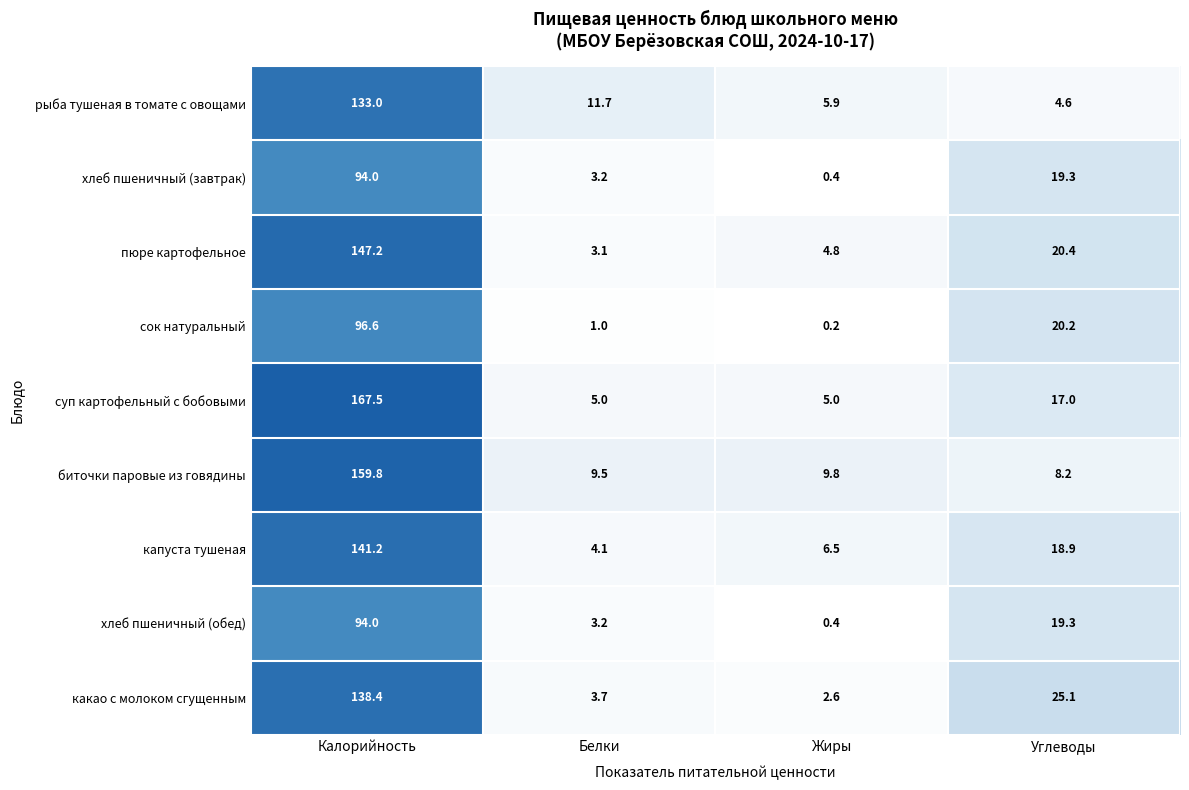

Where is хлеб пшеничный (завтрак) nearest to the value 47?

Углеводы